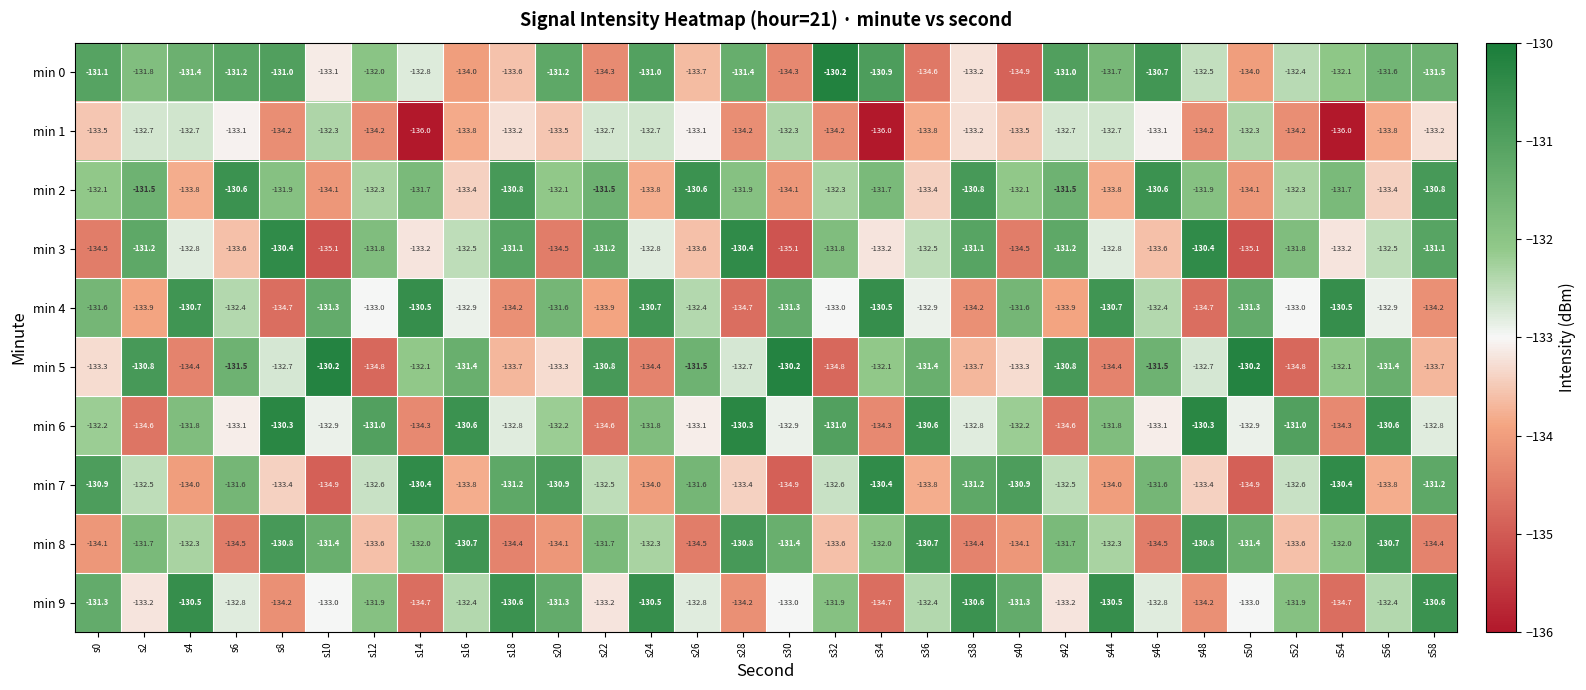

Is the value of min 9 at s32 greater than the value of min 3 at s26?

Yes